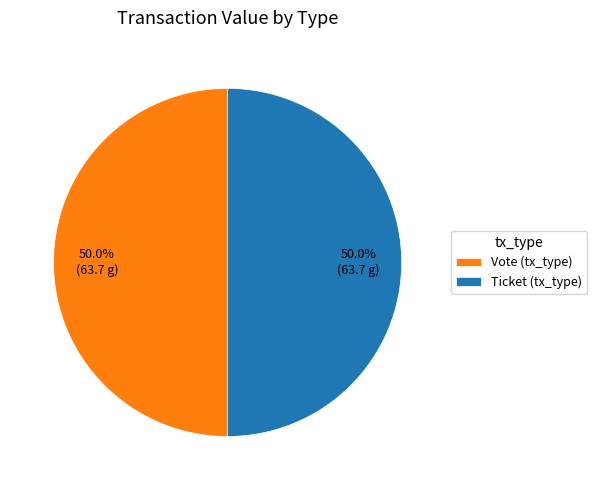

Count the number of slices in the pie.

2